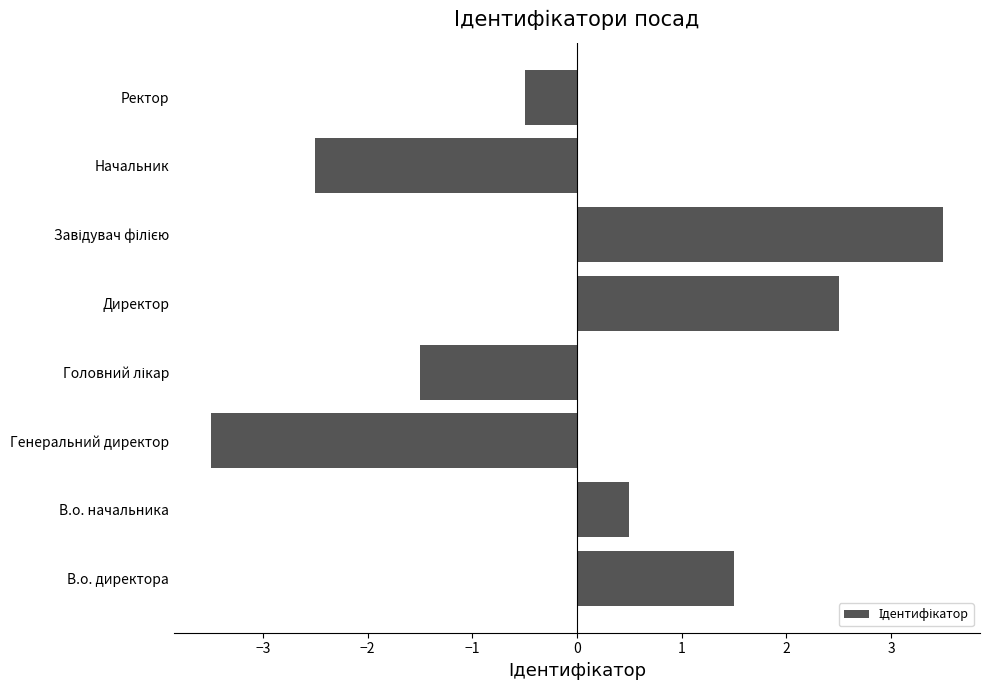

What is the approximate value at Генеральний директор?

-3.5